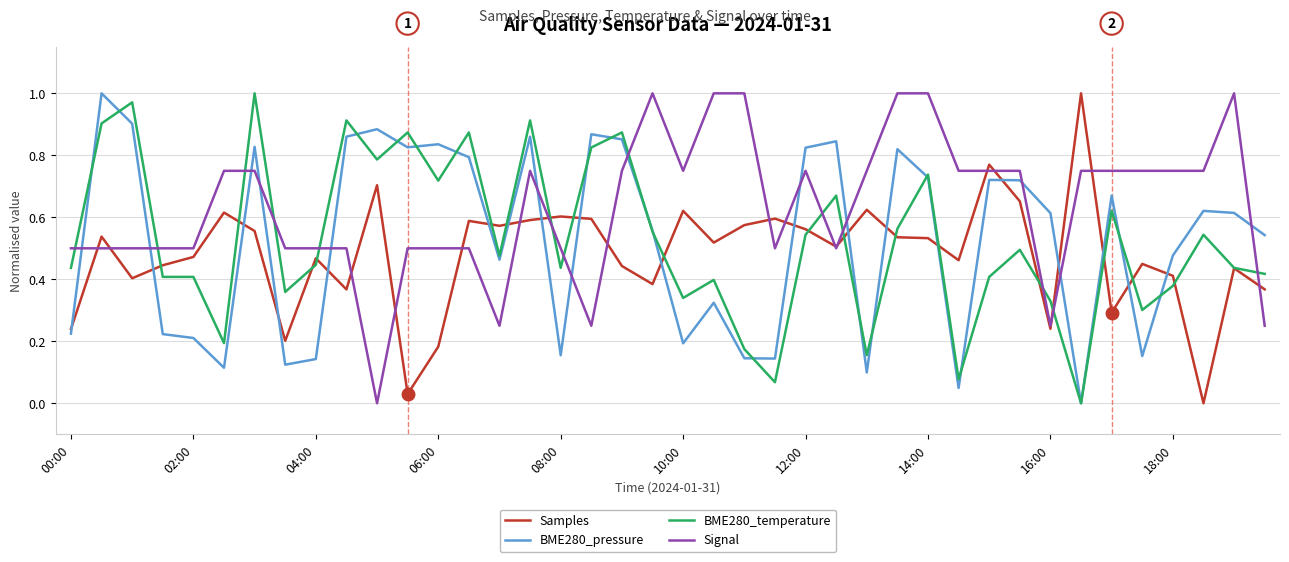

How many Signal values are between 0 and 1?

40